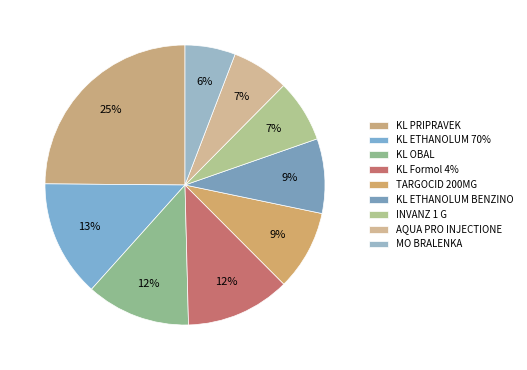

Count the number of slices in the pie.

9